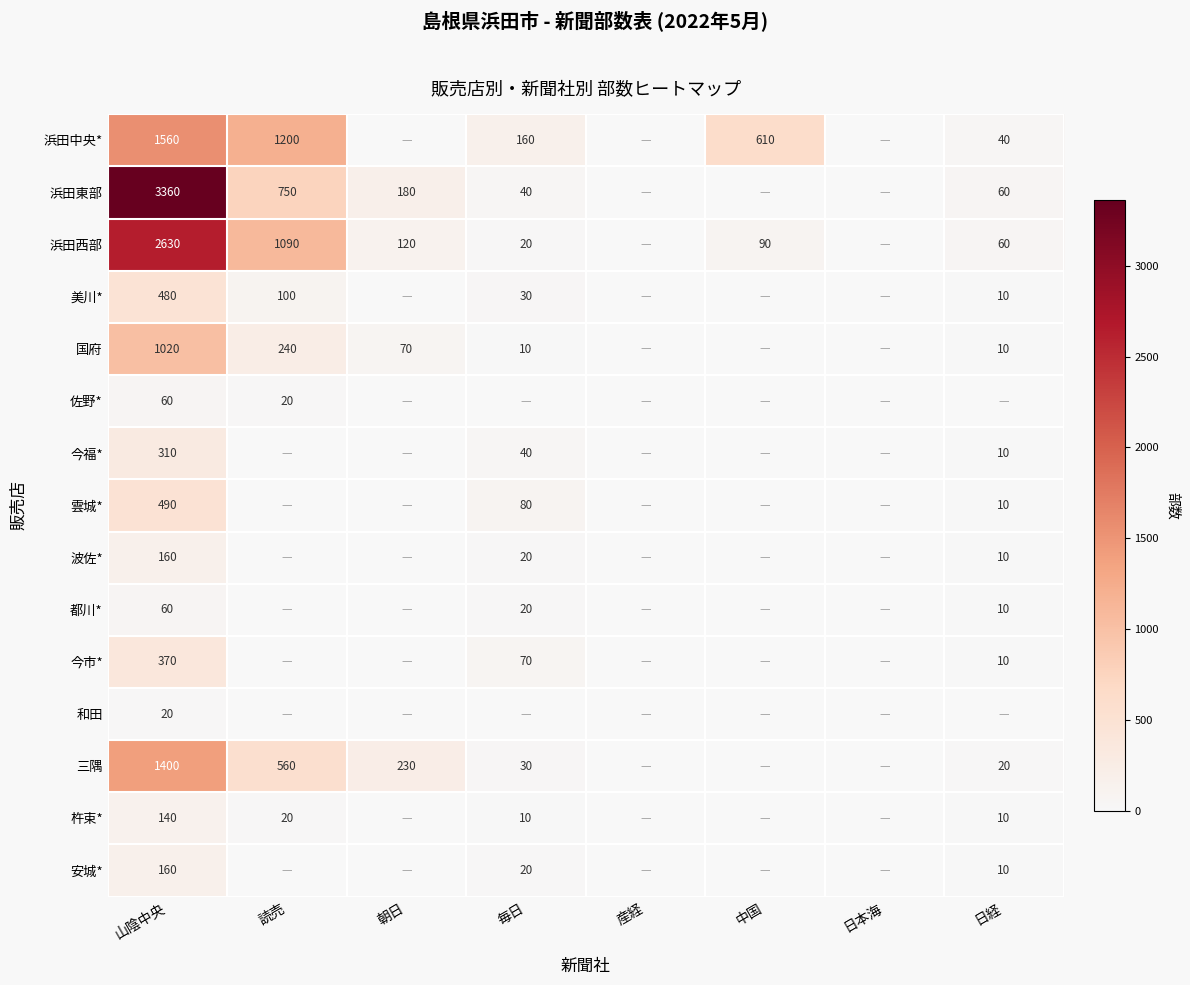

Is it true that 浜田中央* equals 160 at 毎日?

True